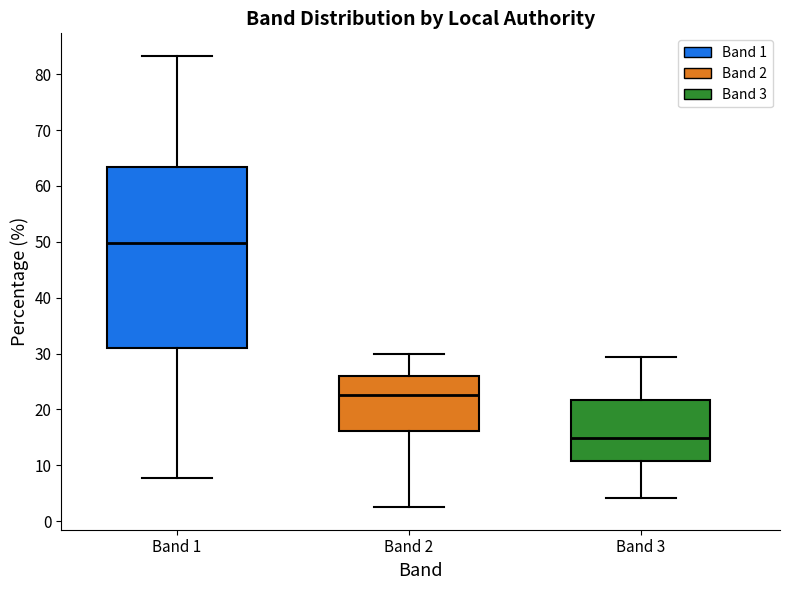

Where does the upper whisker of the box for Band 3 end on the y-axis? The values are not printed on the chart, so give them approximately, as read against the axis.

29